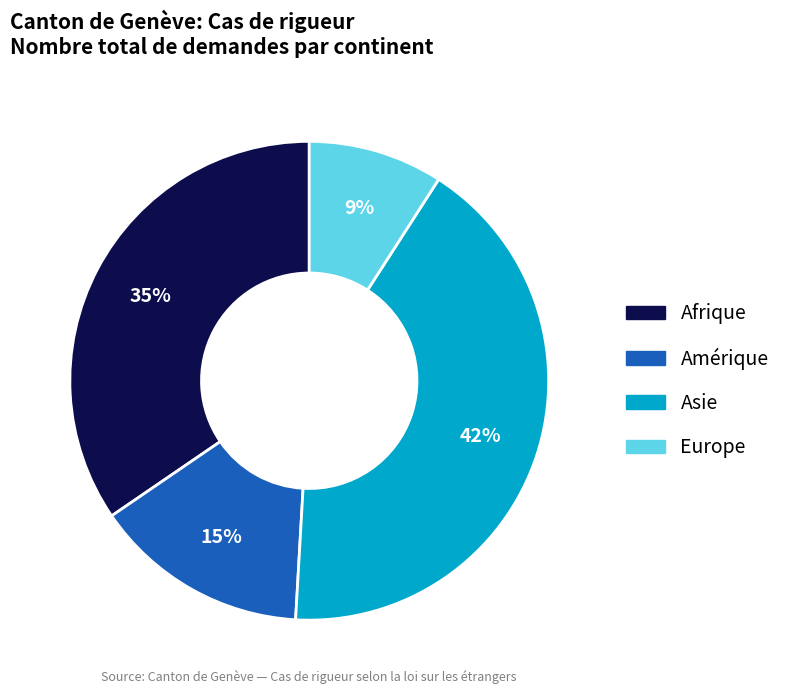

To the nearest percent, what is the average slice percentage?

25%